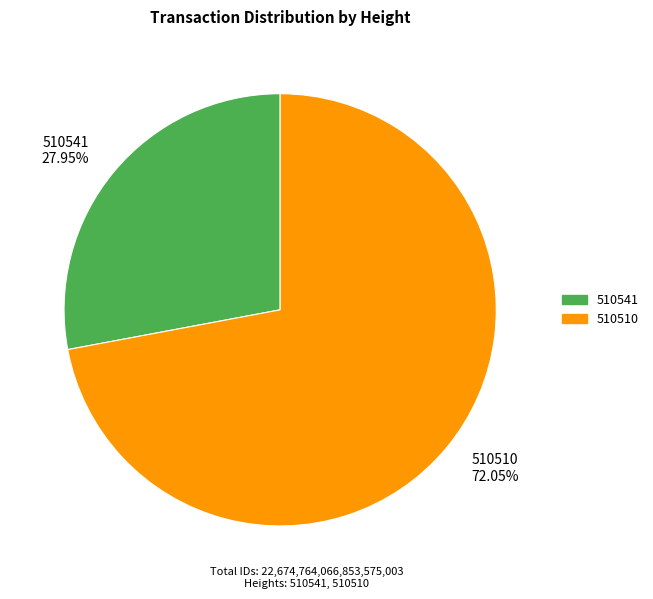

Rank the categories by value from highest to lowest.

510510, 510541